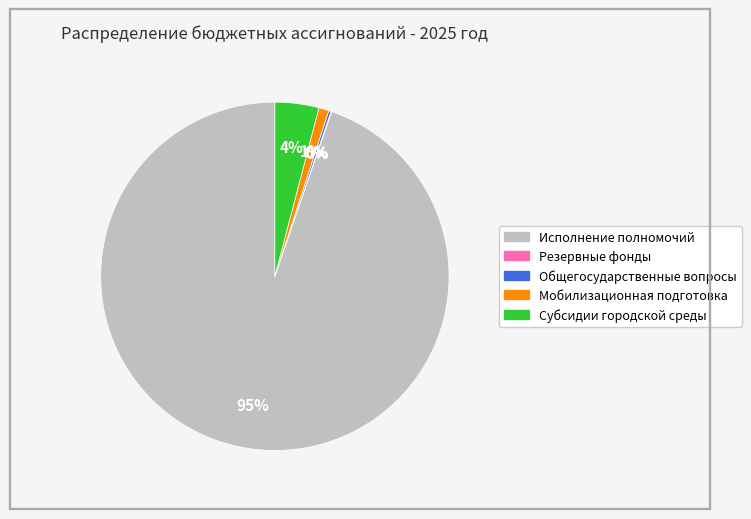

Is there any slice that represents more than half of the pie?

Yes